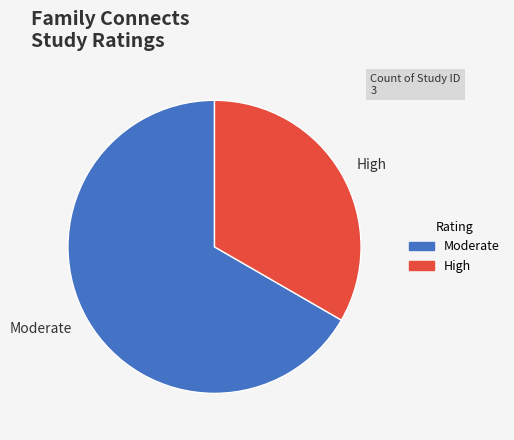

True or false: Moderate accounts for 53% of the total.

False